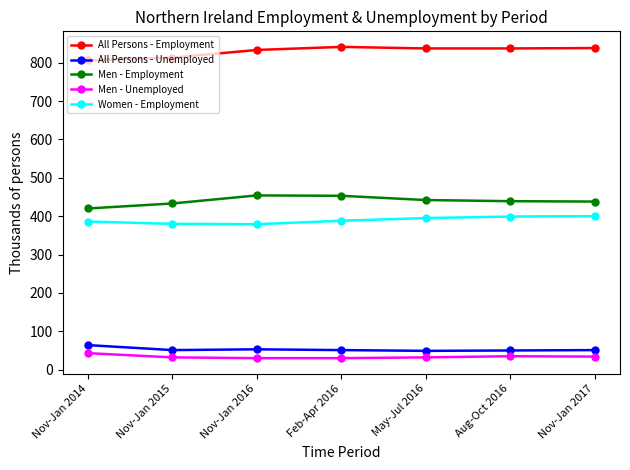

What is the smallest value displayed?

30